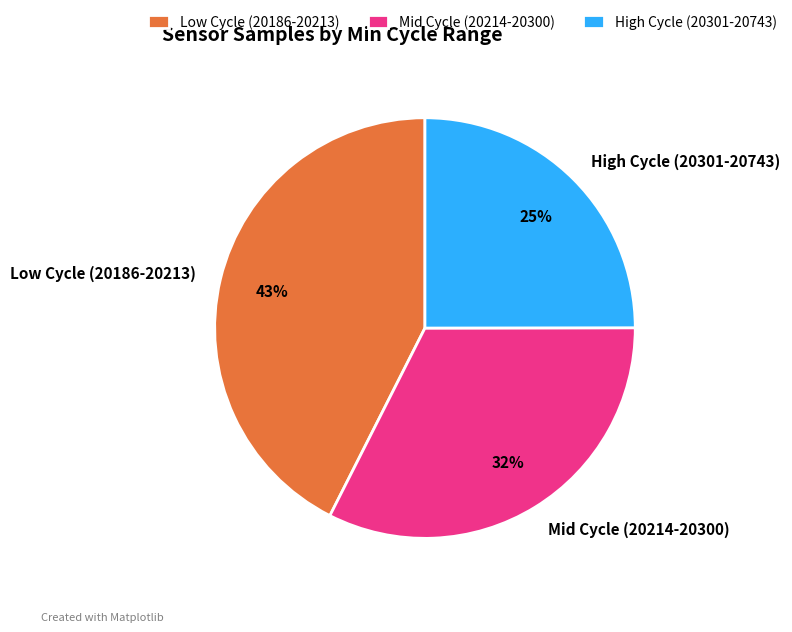

Which category has the biggest portion of the pie?

Low Cycle (20186-20213)